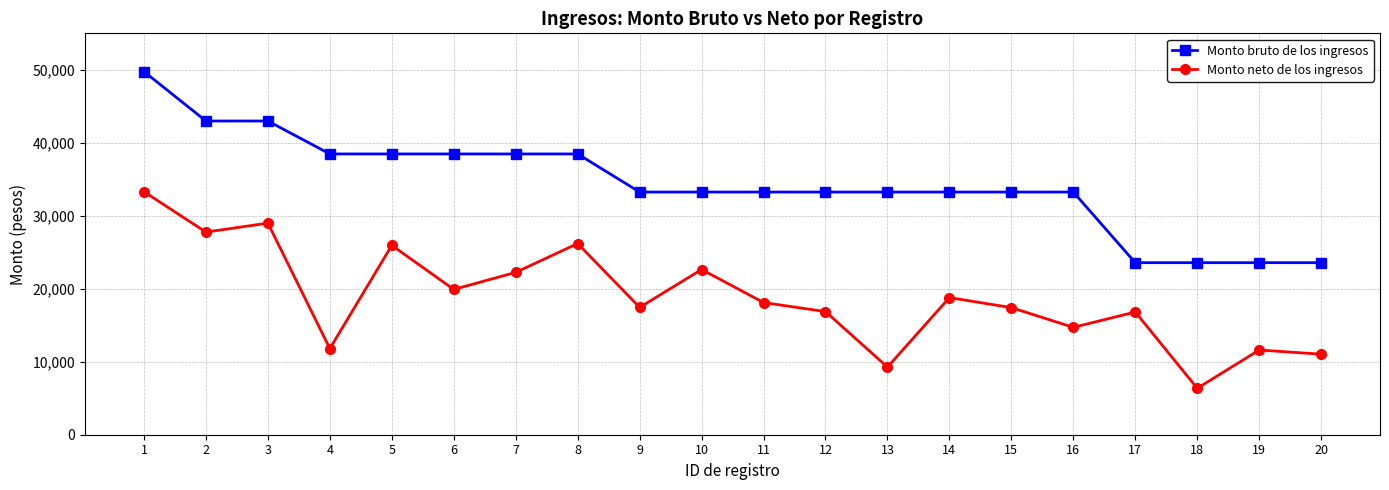

Is it true that Monto neto de los ingresos equals 17416.0 at 15?

True